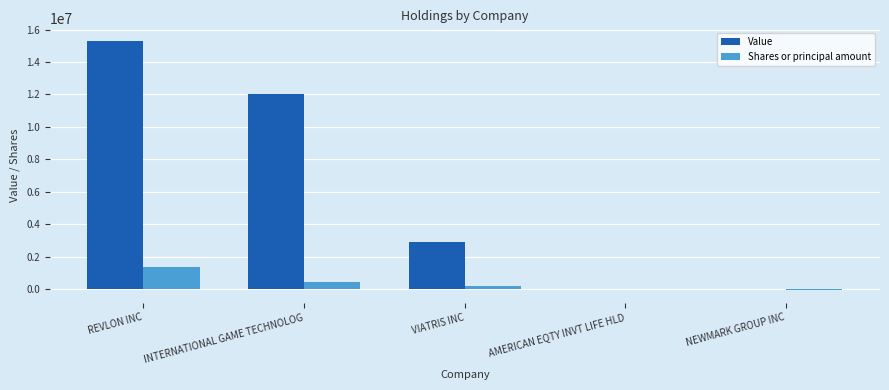

What is the sum of the Shares or principal amount values at REVLON INC and NEWMARK GROUP INC?

1288461